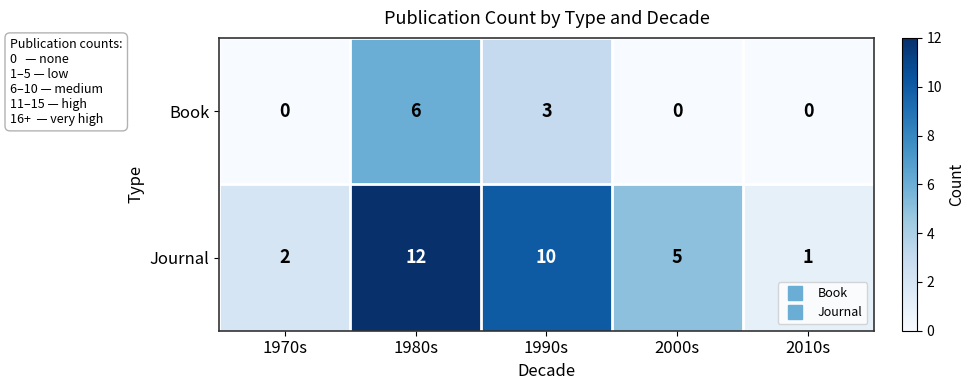

Reading left to right, list all the values displayed in this chart.

Book: 0	6	3	0	0
Journal: 2	12	10	5	1